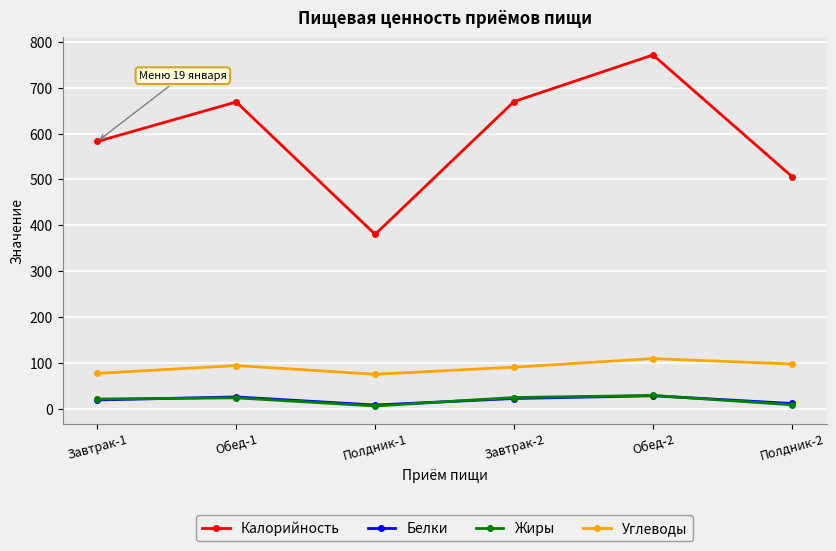

What is the value of the Углеводы point at the 4th from the left?

90.3